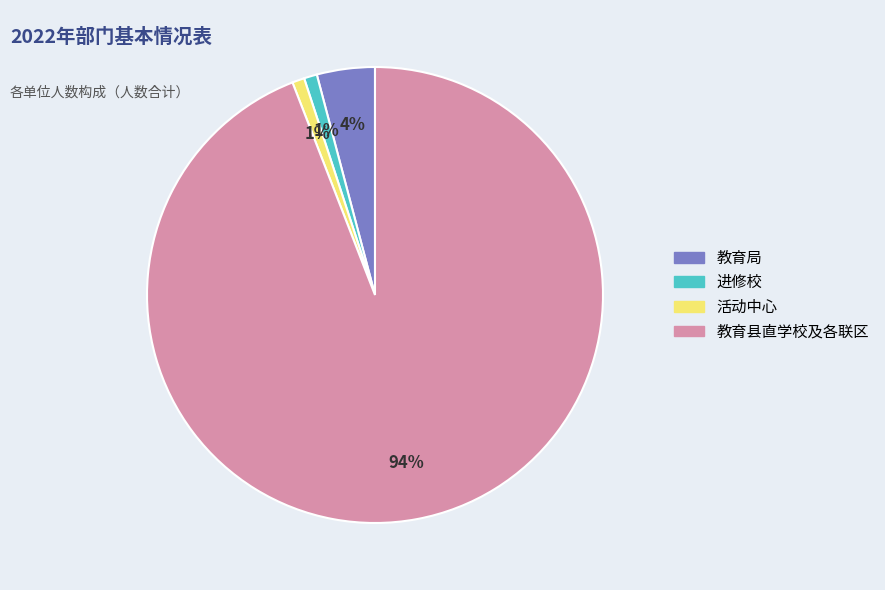

Is there a majority slice in this chart?

Yes